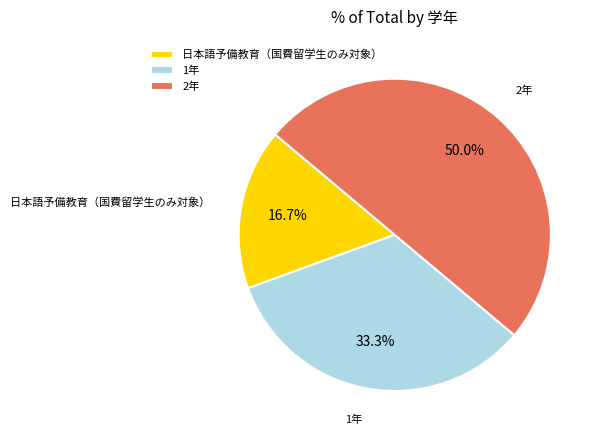

Between 日本語予備教育（国費留学生のみ対象） and 2年, which is larger?

2年